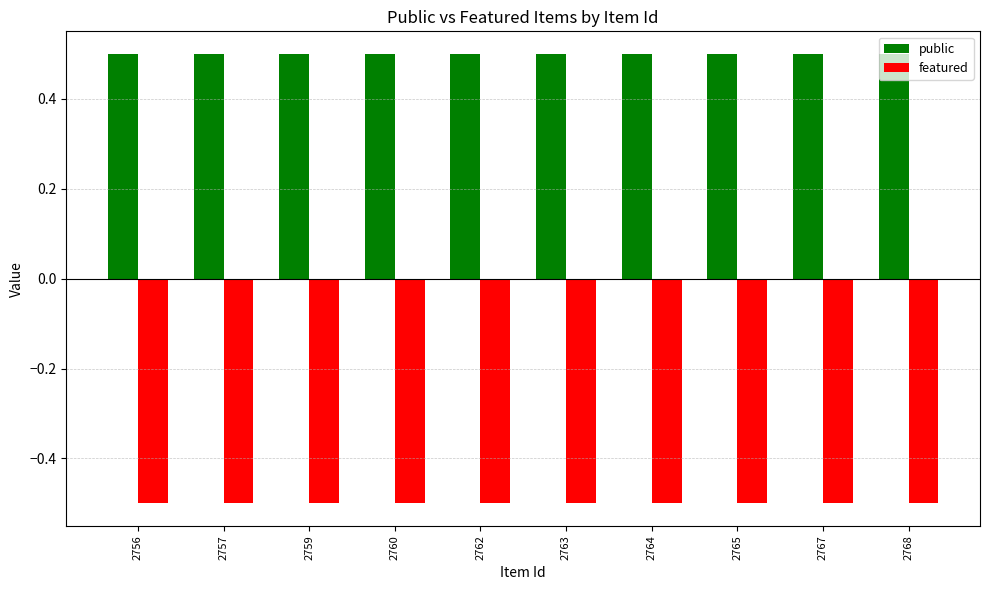

What is the greatest value displayed?

0.5